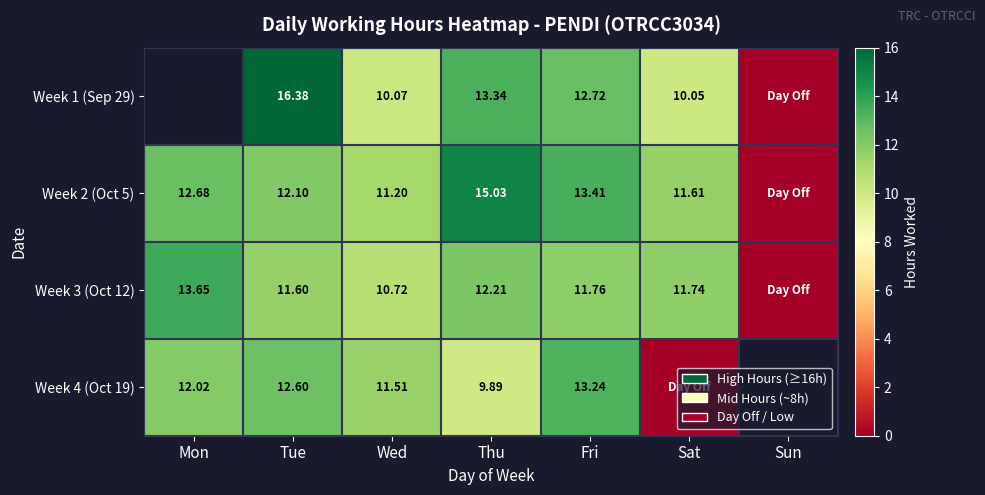

What is the highest value of the Week 2 (Oct 5) series?

15.0